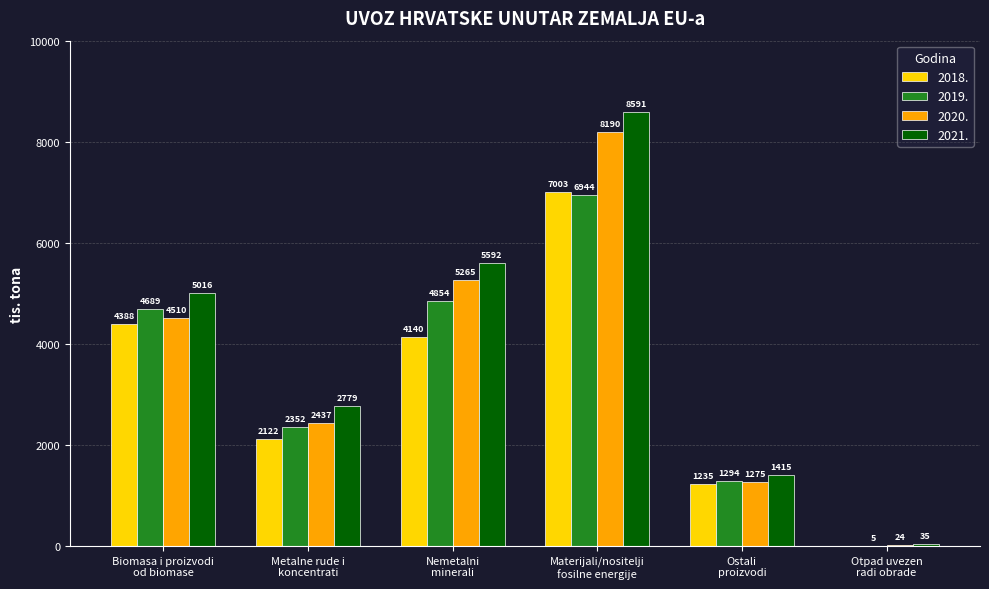

Are the bars grouped side by side (vs. stacked)?

Yes